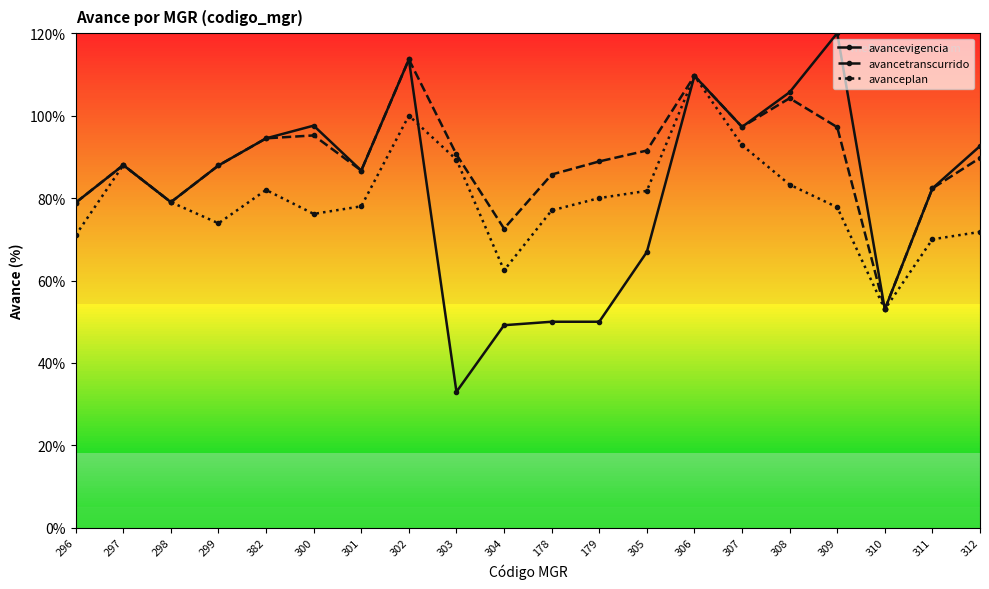

The value of avancevigencia at 308 is 105.7. True or false?

True